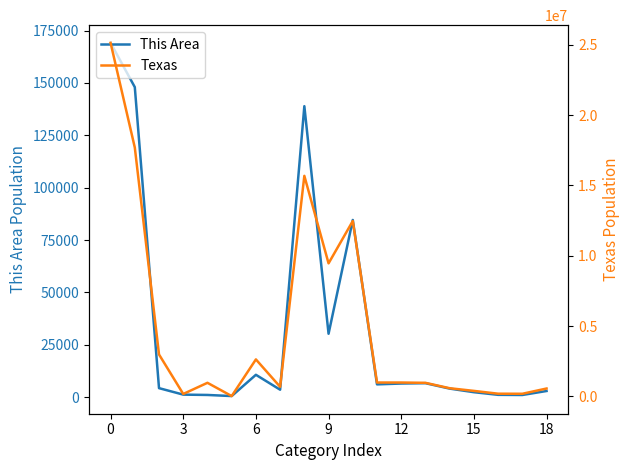

Count the number of categories in the chart.

19